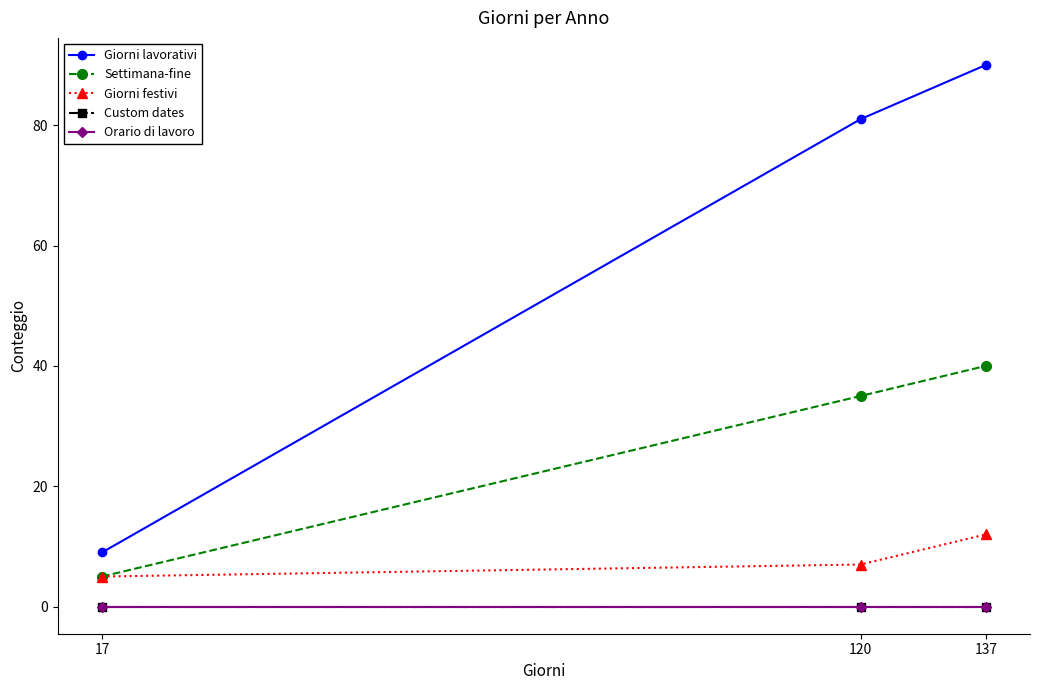

Reading right to left, what are all the values shown in this chart?

Giorni lavorativi: 137=90	120=81	17=9
Settimana-fine: 137=40	120=35	17=5
Giorni festivi: 137=12	120=7	17=5
Custom dates: 137=0	120=0	17=0
Orario di lavoro: 137=0	120=0	17=0